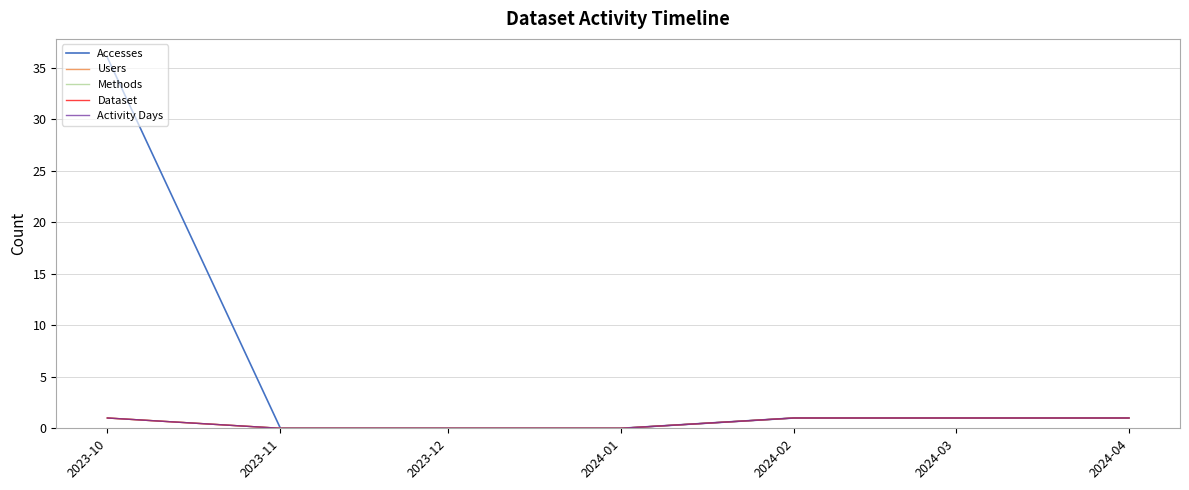

Is this an area chart (filled region under the line)?

No